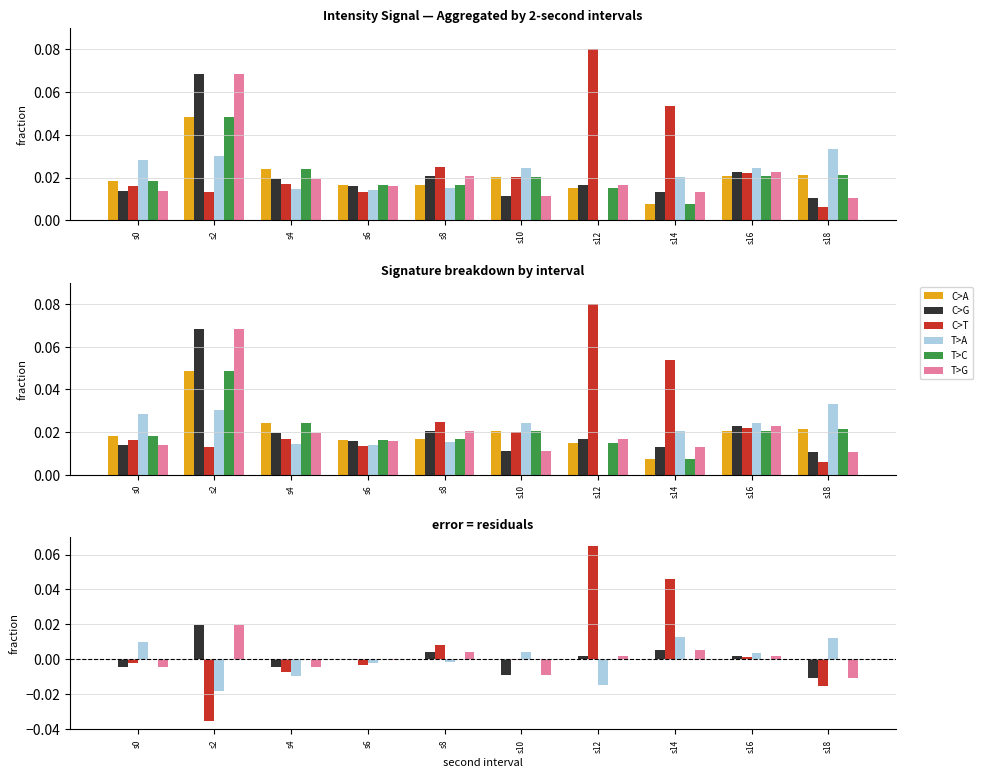

Between s2 and s14, which series saw the biggest shift?

C>T